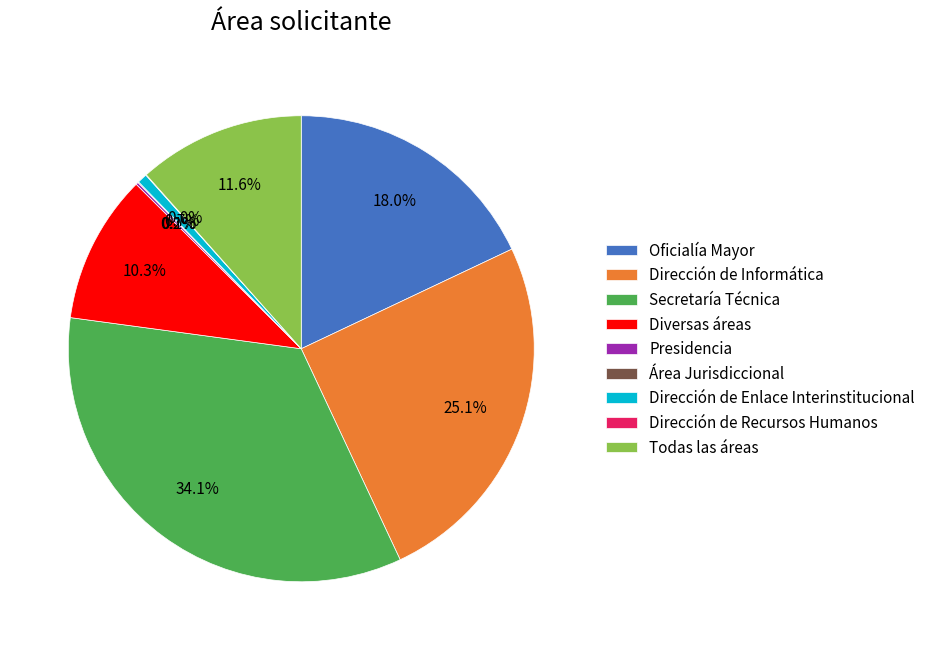

What percentage is NOT represented by Diversas áreas?

89.7%